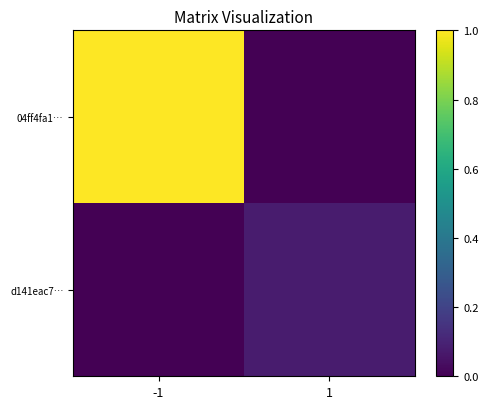

Reading left to right, list all the values displayed in this chart.

04ff4fa1…: -1=1.0	1=0.0
d141eac7…: -1=0.0	1=0.1